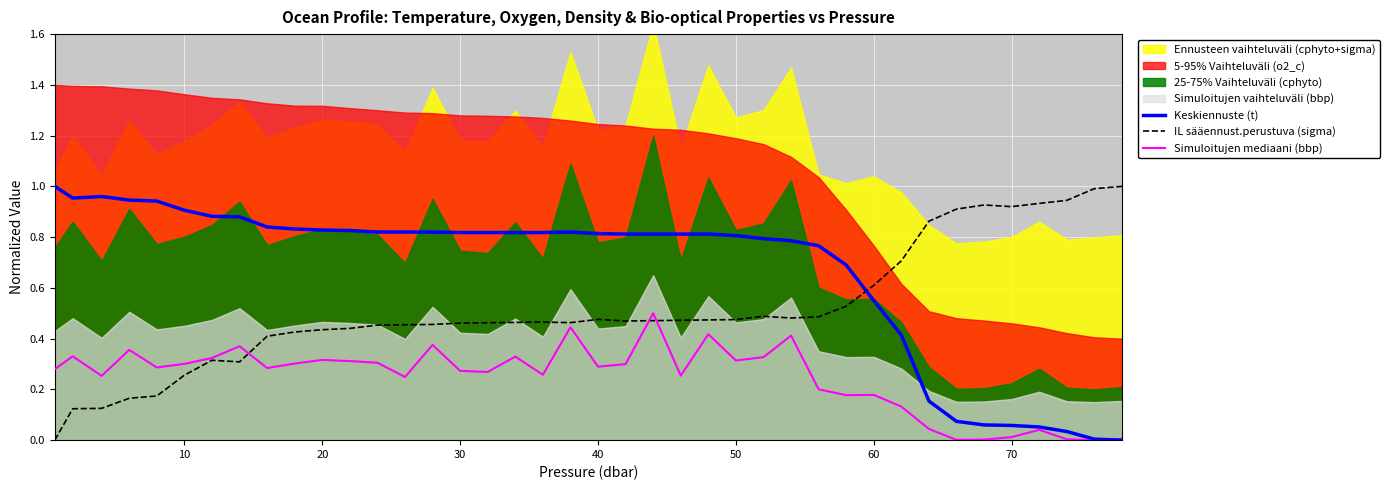

Which series has the largest range (max minus min)?

Keskiennuste (t)